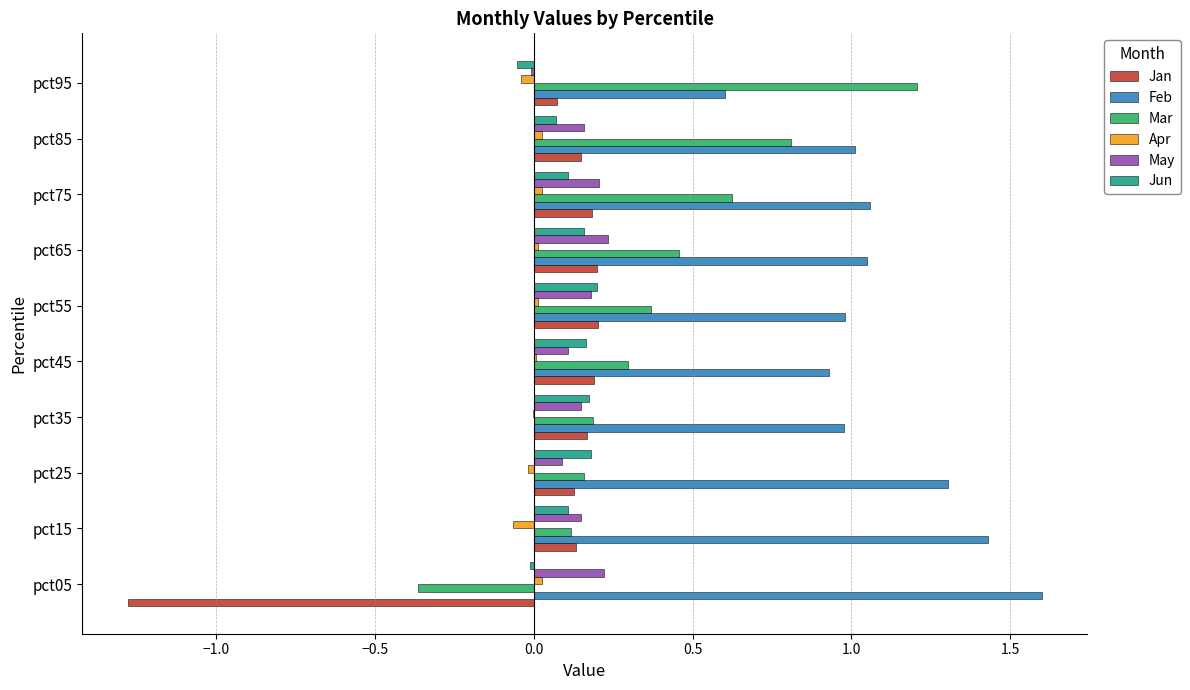

Which series has the largest total across all categories?

Feb